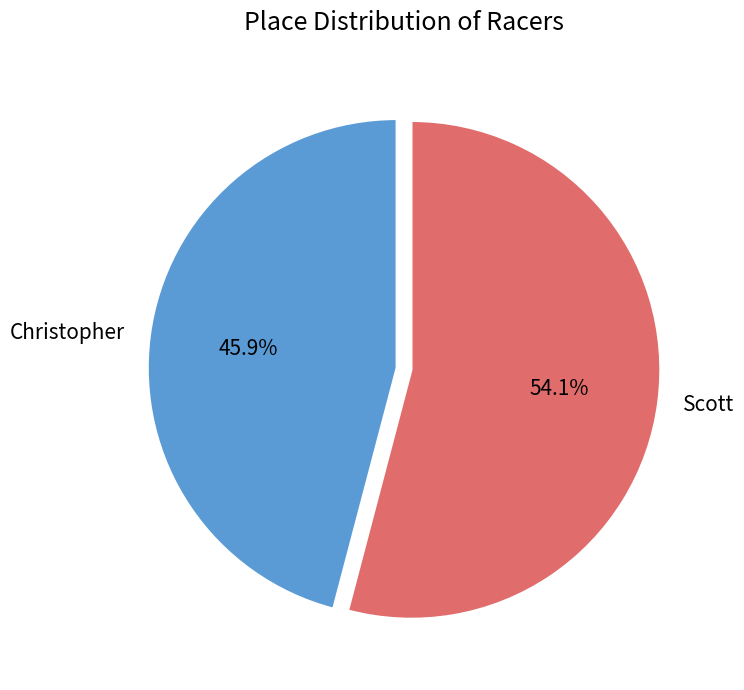

Which slice represents more than half of the pie?

Scott